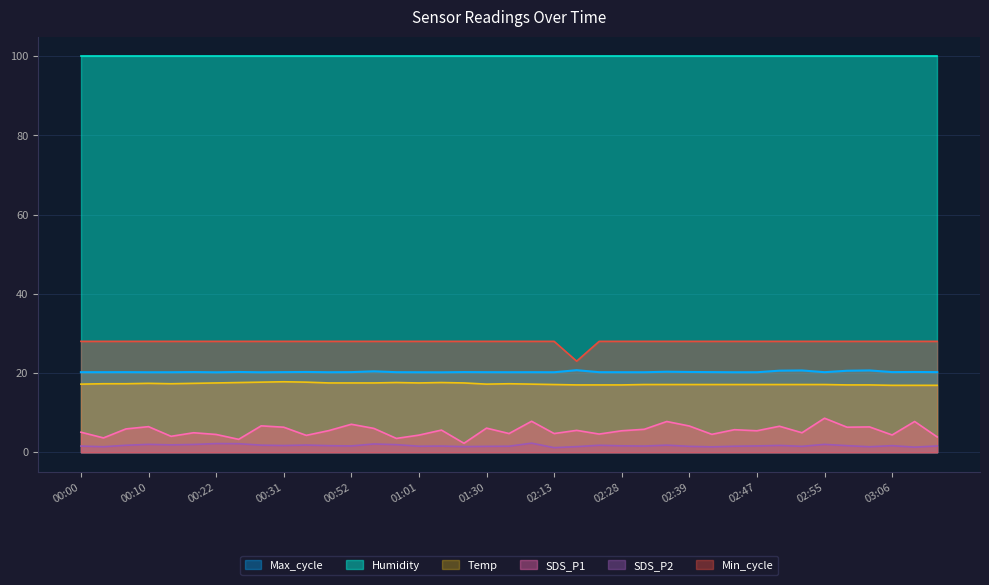

True or false: Min_cycle and SDS_P1 cross at least once.

False